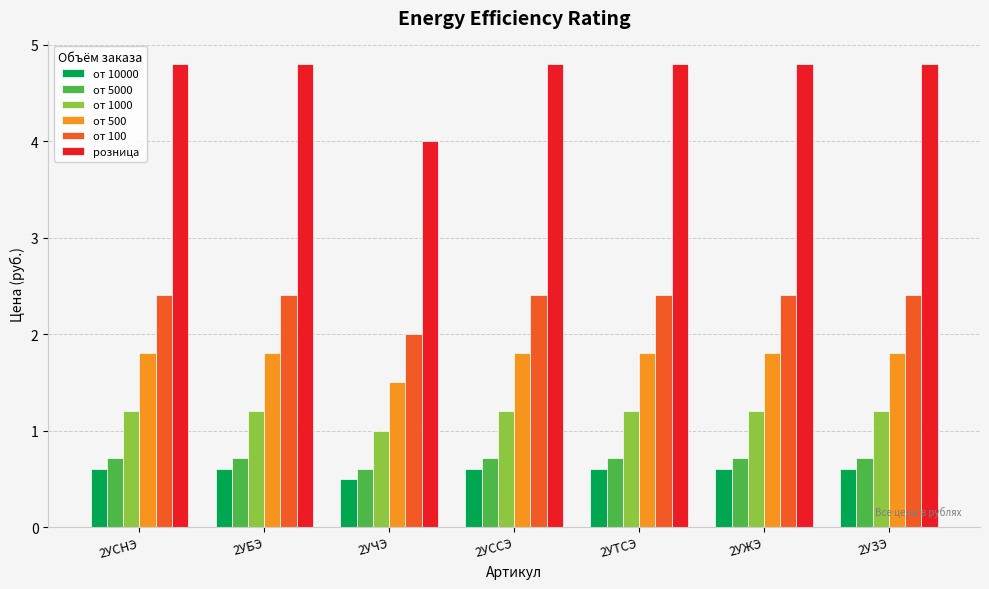

How many values in the от 1000 series exceed 1?

6